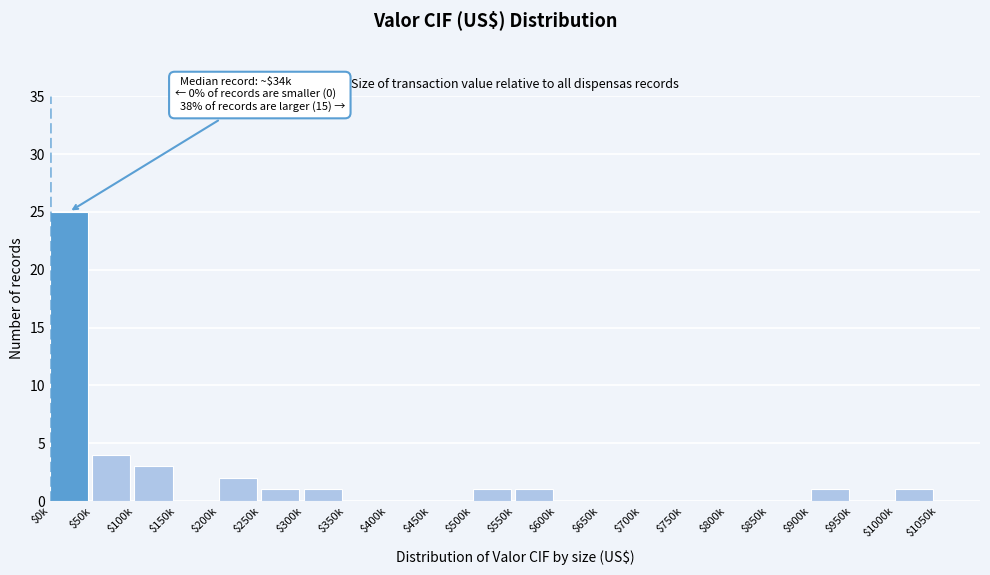

Where is the data nearest to the value 12?

$50k